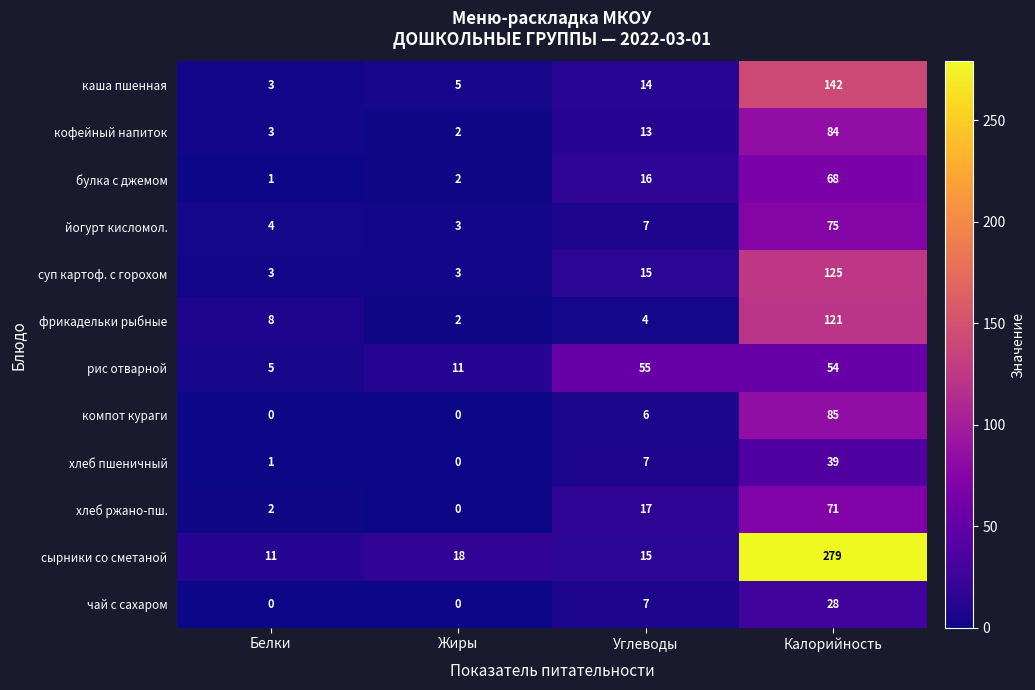

Which label corresponds to the largest value in the chart?

Калорийность